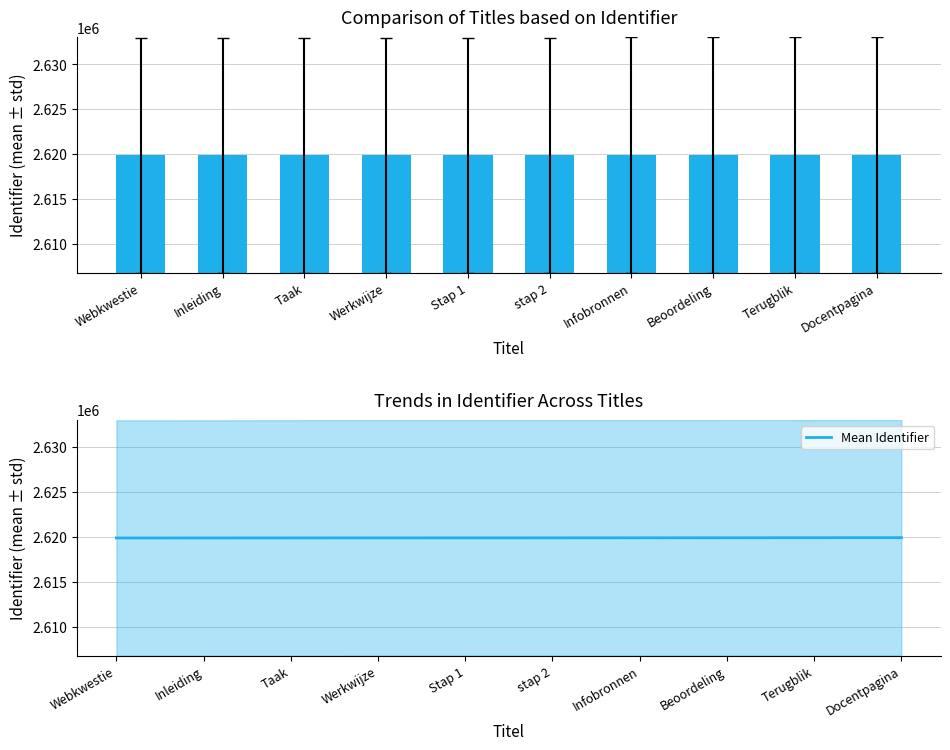

How many data points in Mean Identifier are above 2619901?

4